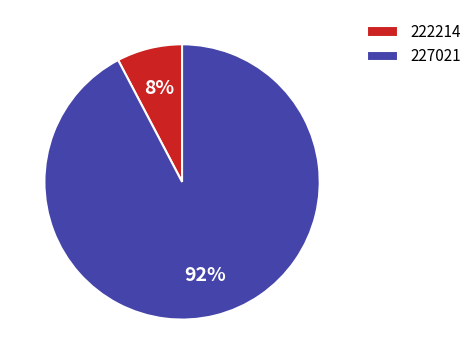

Between 222214 and 227021, which is larger?

227021